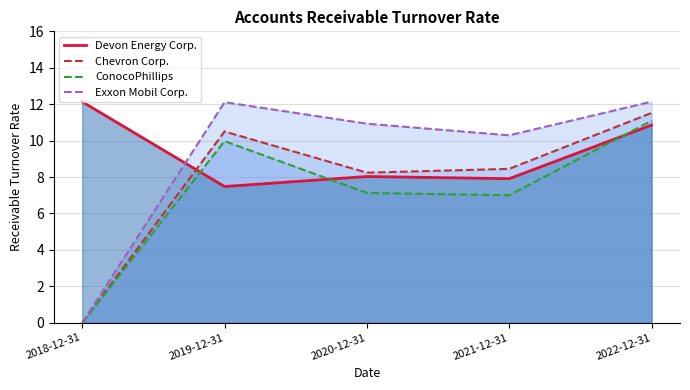

Between 2022-12-31 and 2019-12-31, which is larger?

2022-12-31